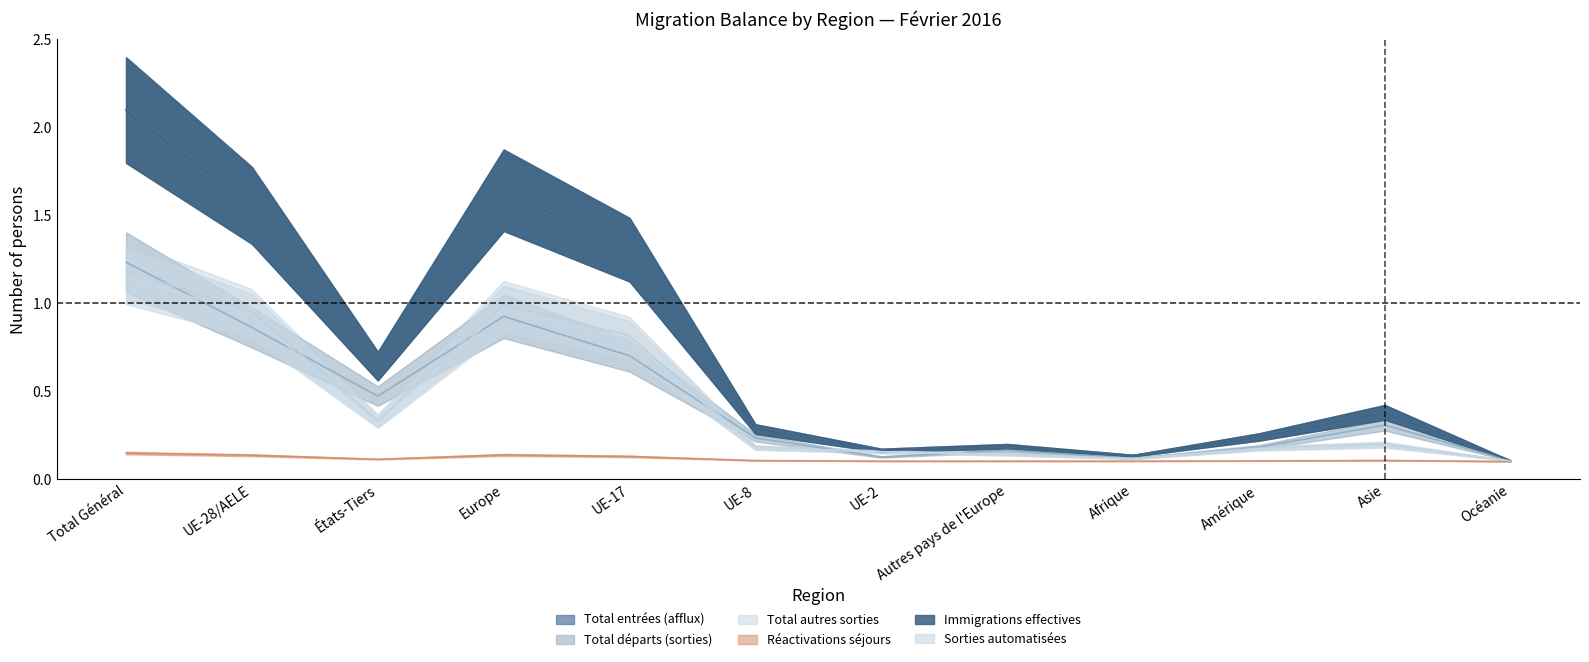

True or false: Immigrations effectives has more than 2 interior local peaks.

True